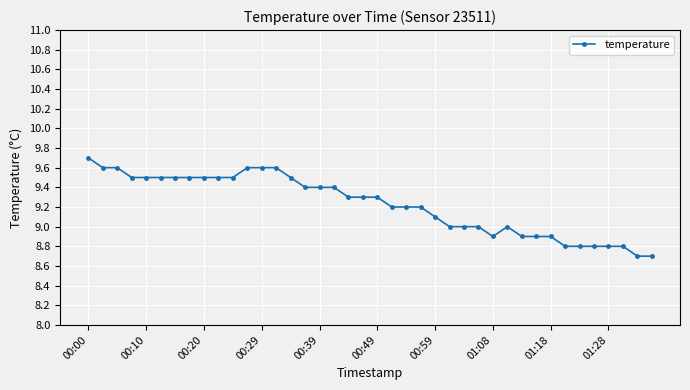

Does the chart display data point markers on the line(s)?

Yes